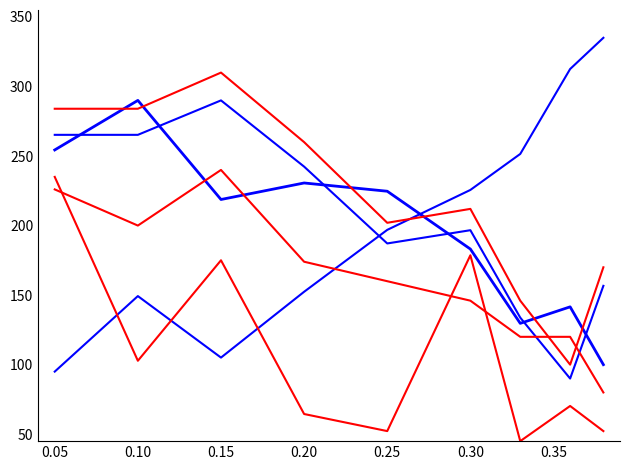

How many lines are shown in the chart?

6